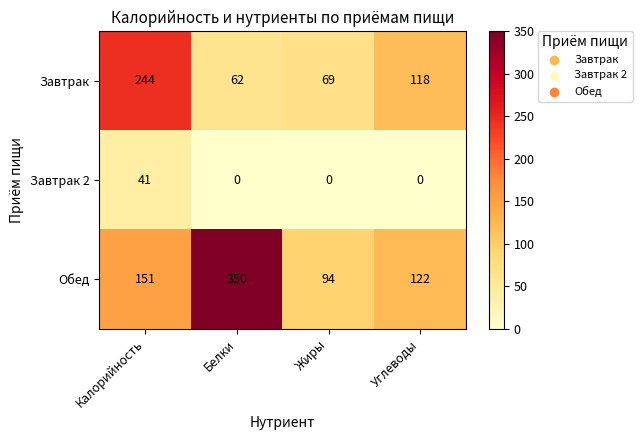

What is the difference between the maximum and second lowest values in the Завтрак 2 series?

41